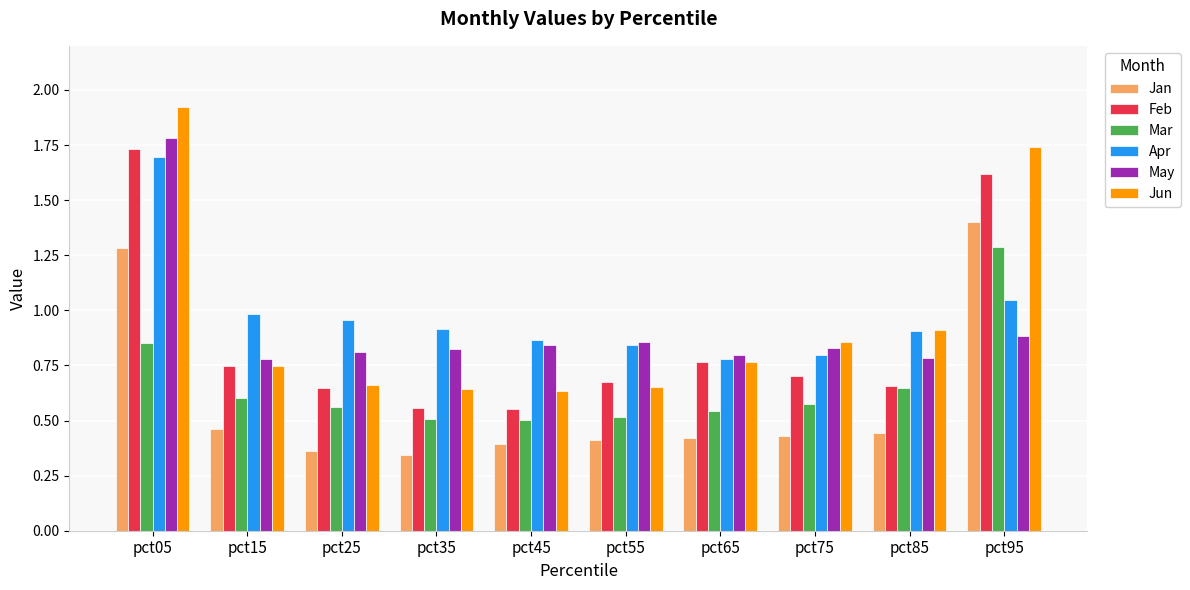

Is it true that Mar equals 0.1 at pct35?

False